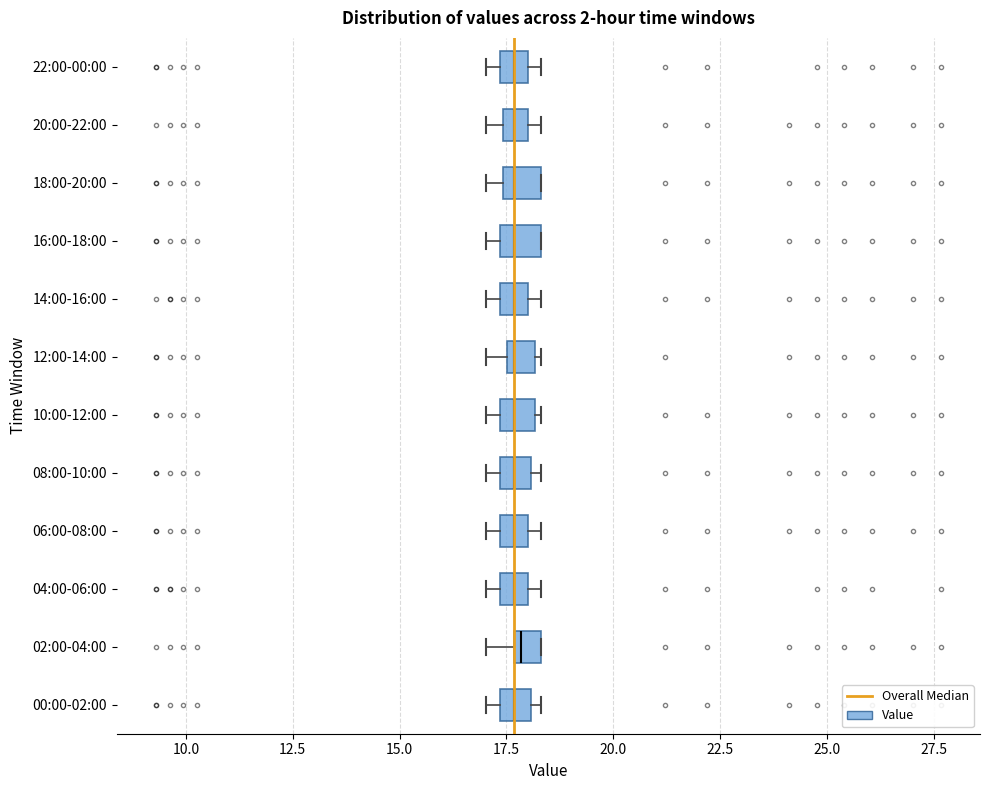

Where is the left edge of the box for 04:00-06:00 on the x-axis? The values are not printed on the chart, so give them approximately, as read against the axis.

17.5